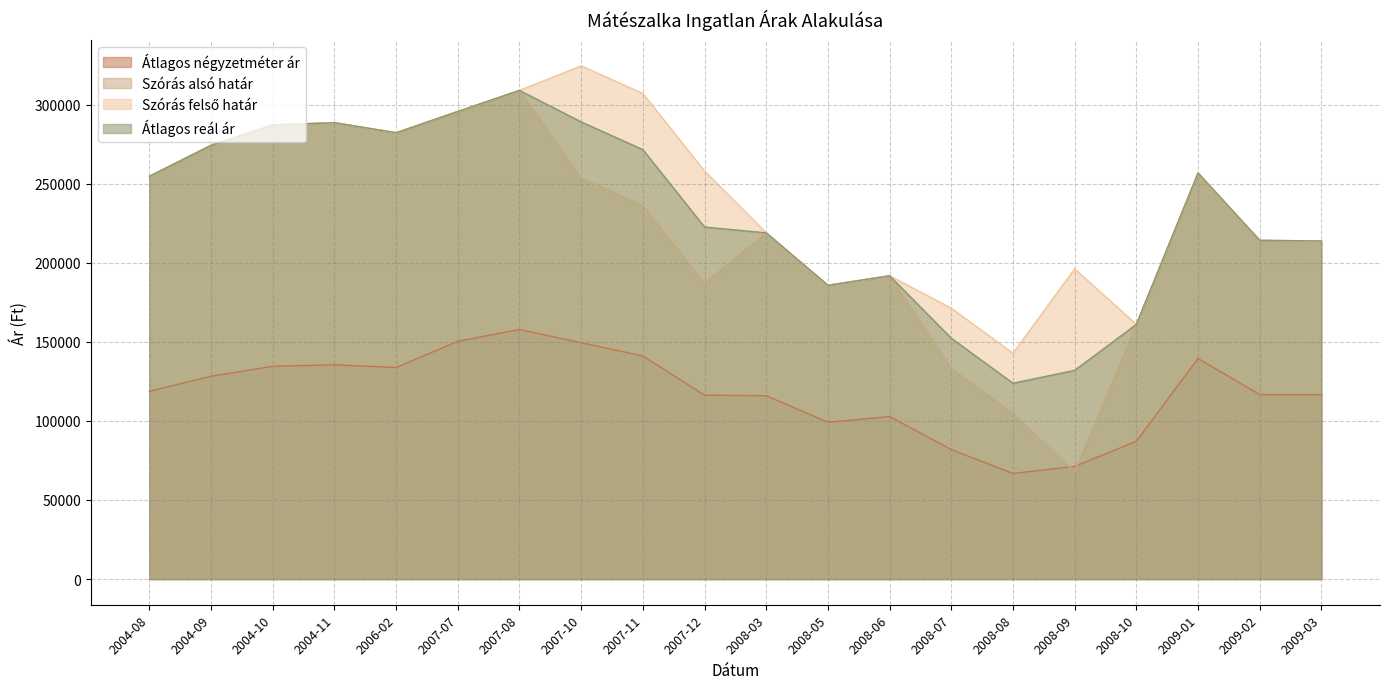

At how many categories does at least one series exceed 190488?

16